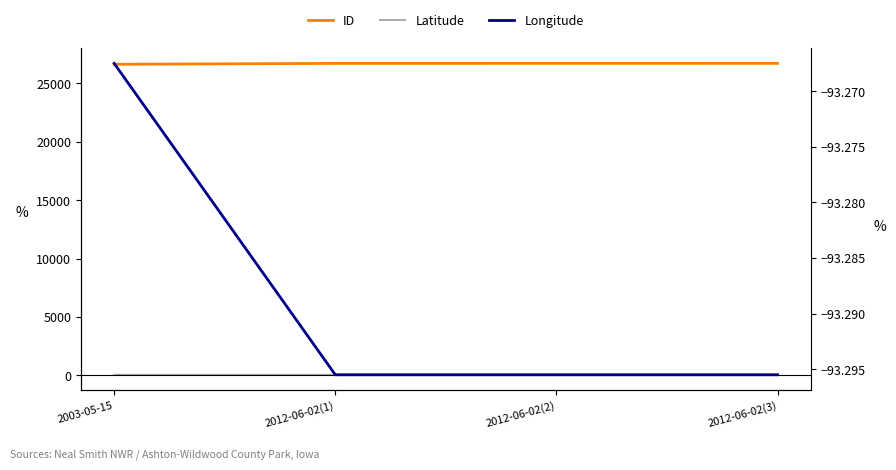

What is the label of the 1st point from the right?

2012-06-02(3)